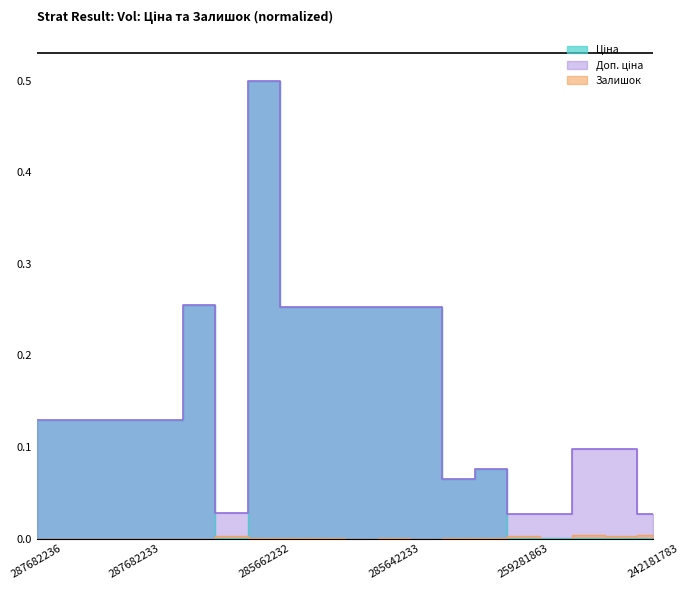

Which series ends up on top after the final intersection of Ціна and Залишок?

Залишок